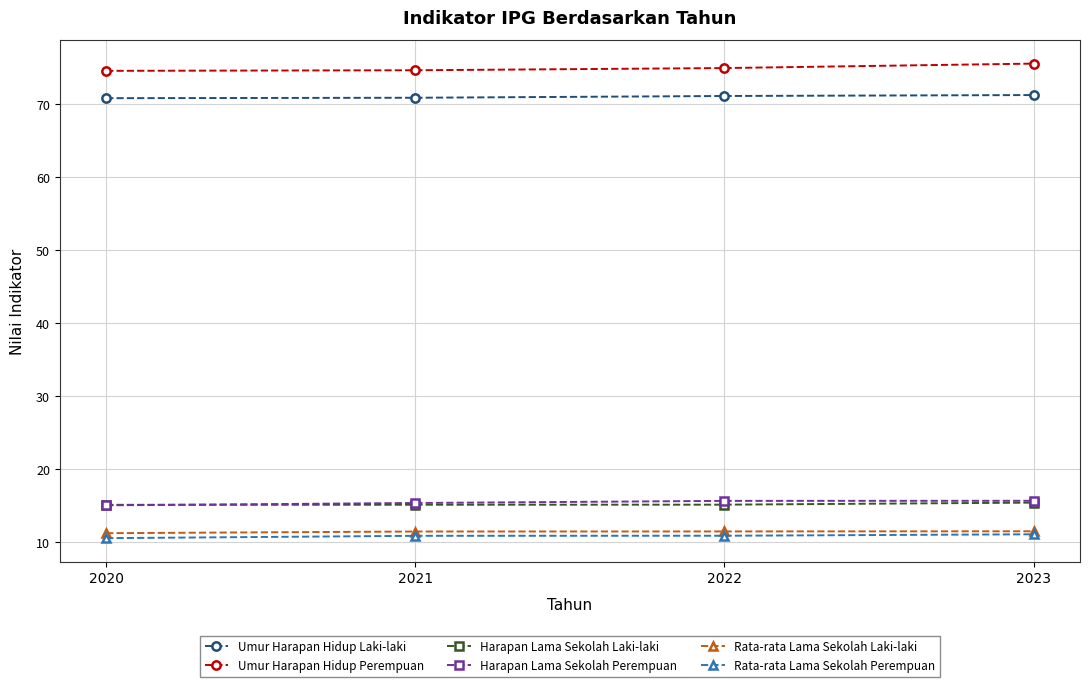

What is the sum of all Harapan Lama Sekolah Laki-laki values?

60.9